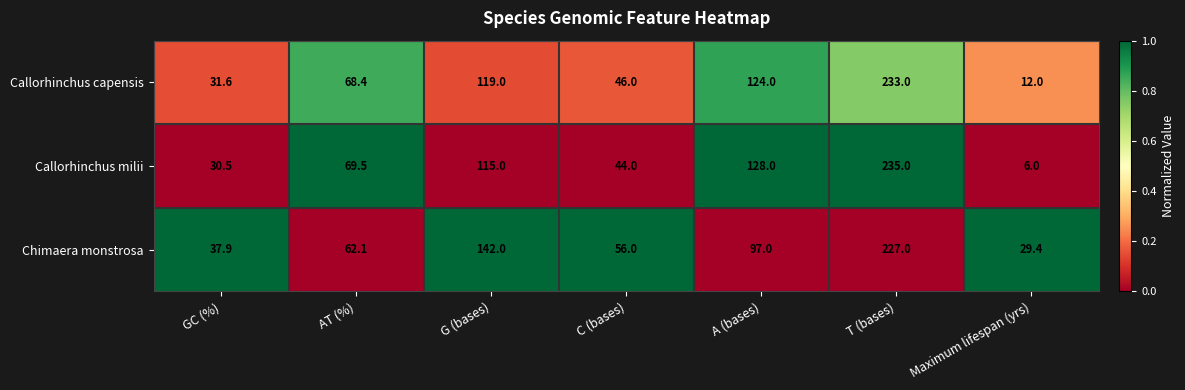

Reading left to right, extract all data points from this chart.

Callorhinchus capensis: GC (%)=31.6	AT (%)=68.4	G (bases)=119.0	C (bases)=46.0	A (bases)=124.0	T (bases)=233.0	Maximum lifespan (yrs)=12.0
Callorhinchus milii: GC (%)=30.5	AT (%)=69.5	G (bases)=115.0	C (bases)=44.0	A (bases)=128.0	T (bases)=235.0	Maximum lifespan (yrs)=6.0
Chimaera monstrosa: GC (%)=37.9	AT (%)=62.1	G (bases)=142.0	C (bases)=56.0	A (bases)=97.0	T (bases)=227.0	Maximum lifespan (yrs)=29.4